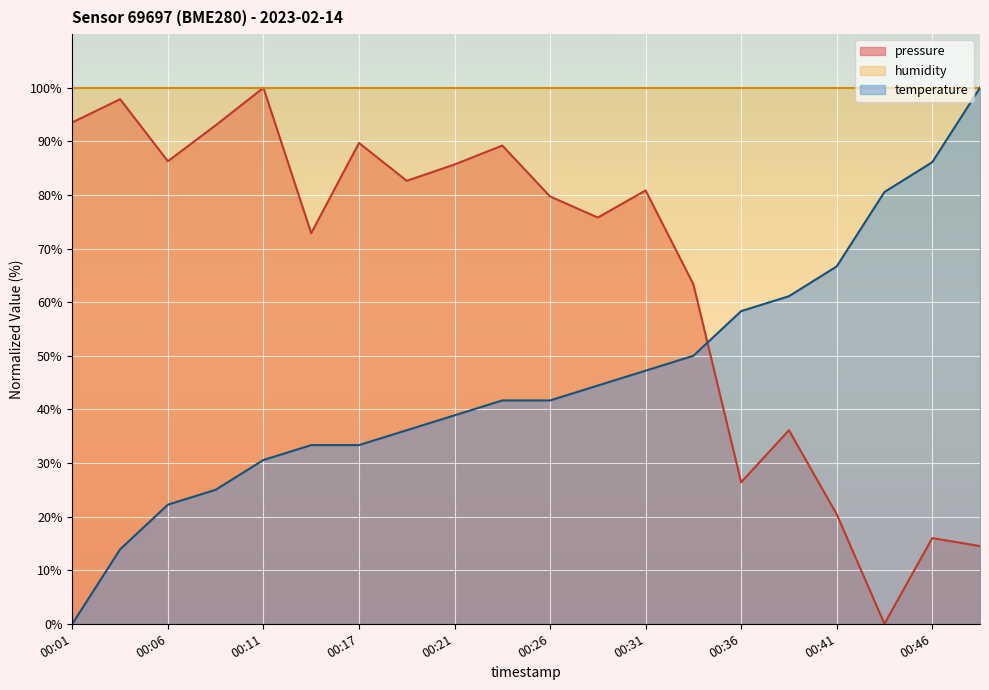

Does the chart display data point markers on the line(s)?

No